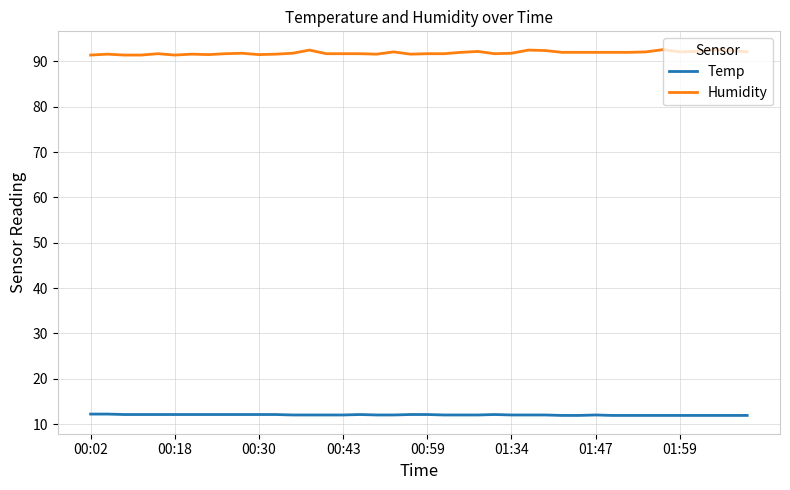

How many series are shown in this chart?

2